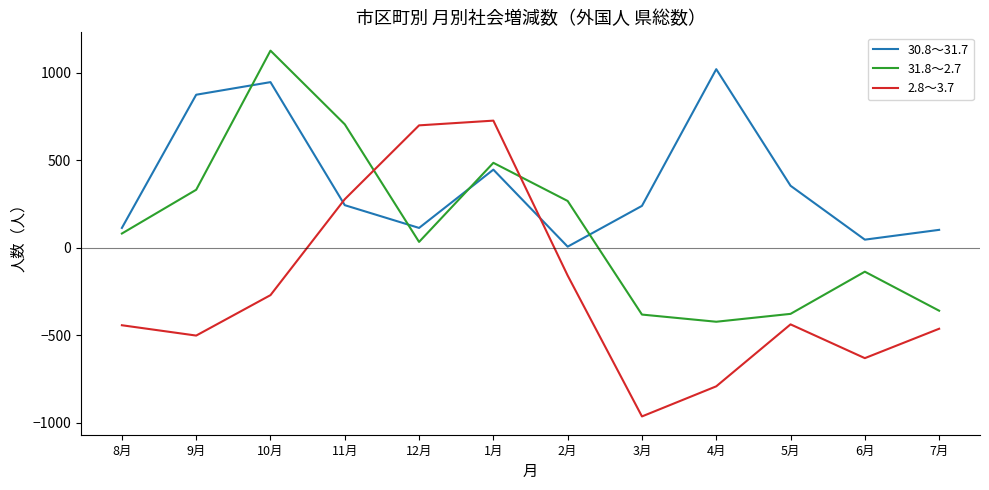

What is the difference between the 2.8～3.7 values at 4月 and 10月?

521